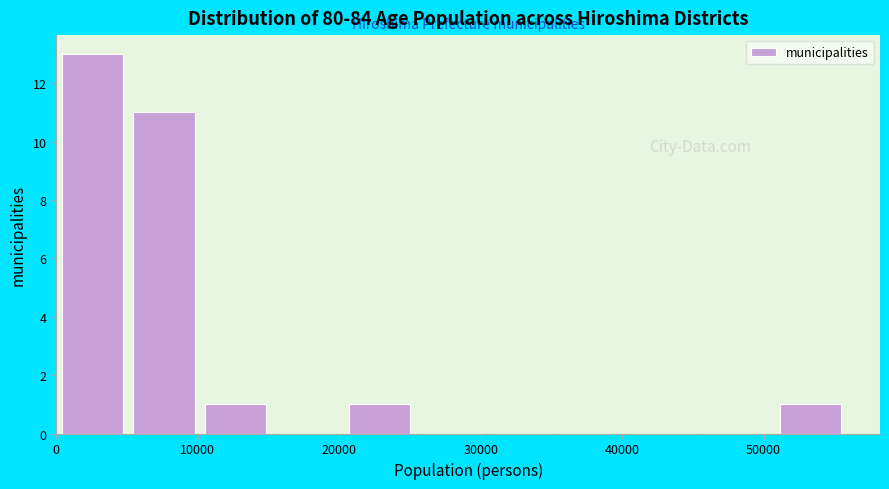

Over which range of the x-axis is the bar tallest?

0 to 5000